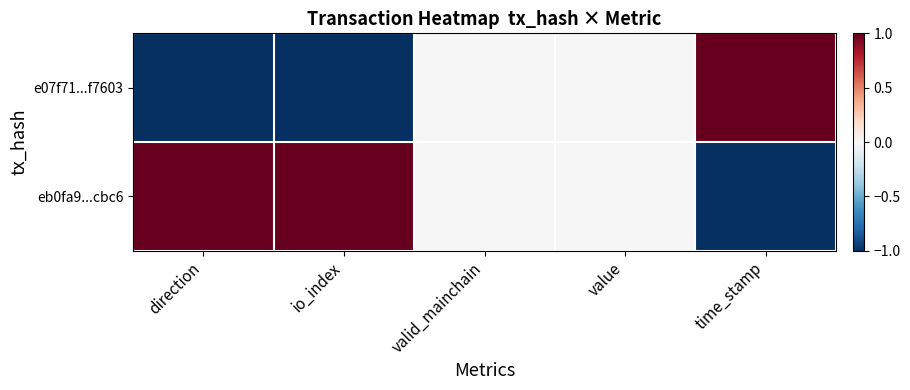

What is the difference between the highest and lowest values at io_index?

2